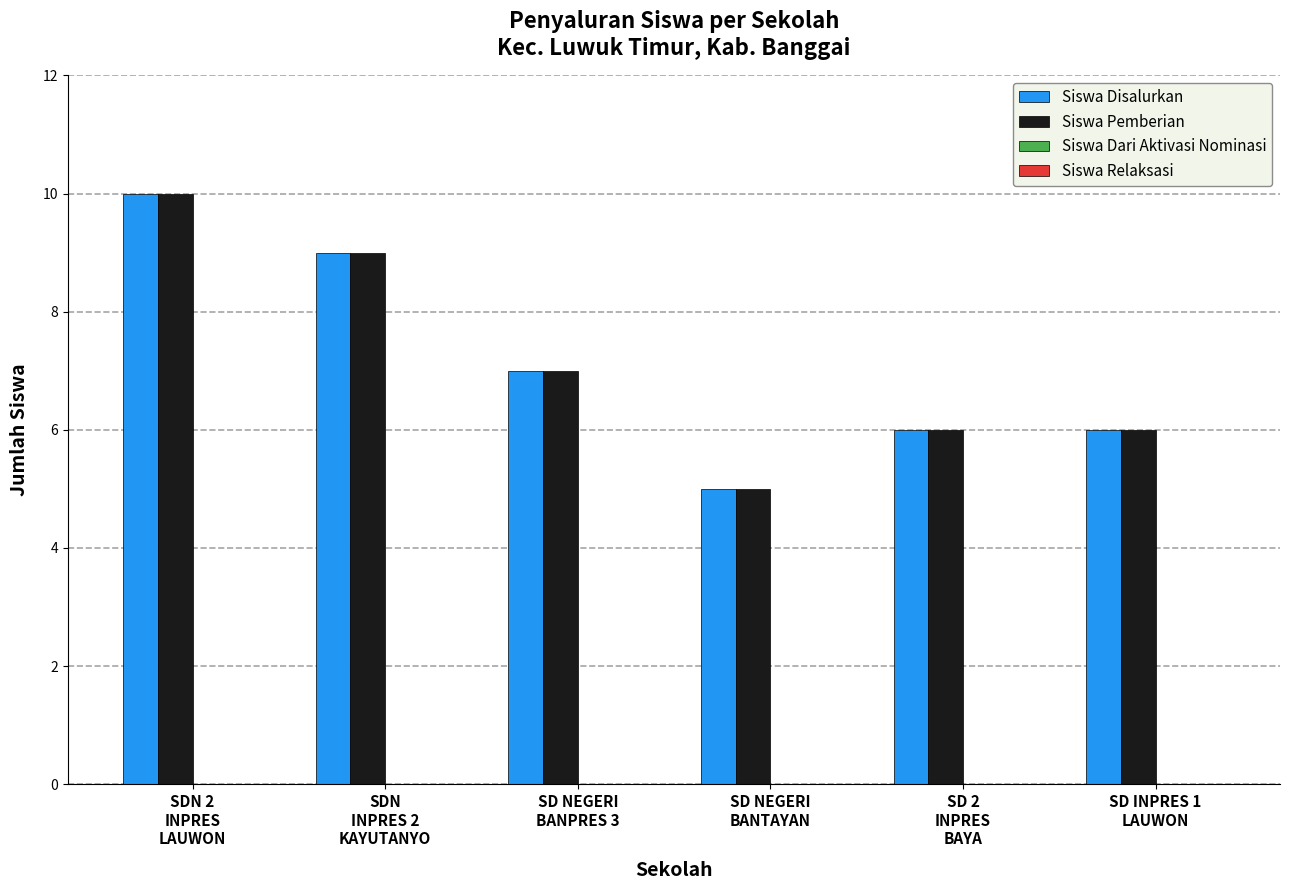

What is the greatest value displayed?

10